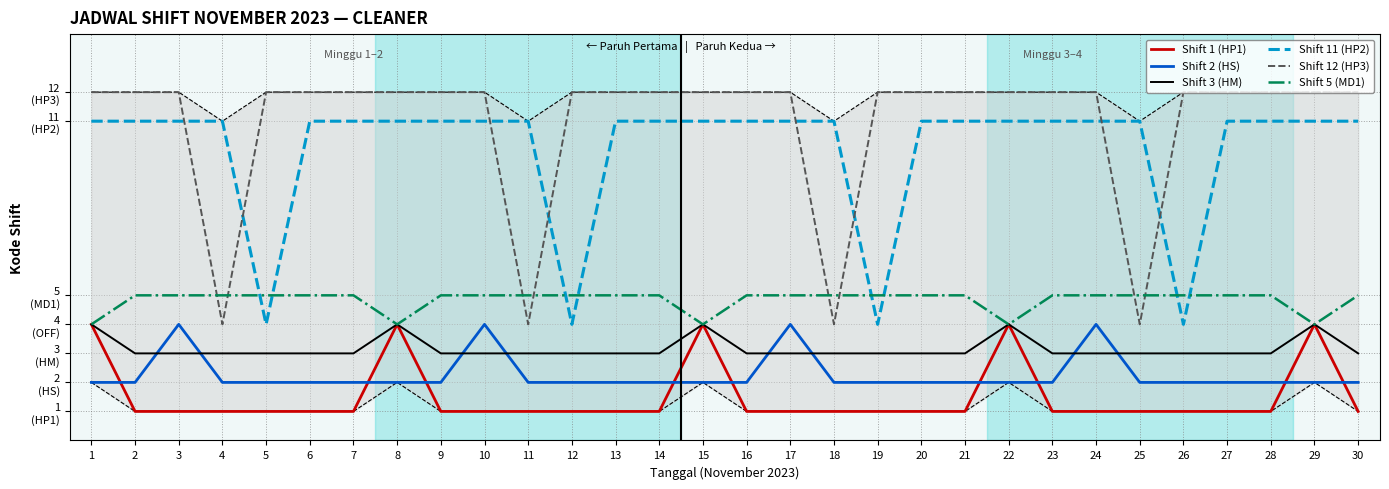

Rank the series by their maximum value, from highest to lowest.

Shift 12 (HP3), Shift 11 (HP2), Shift 5 (MD1), Shift 1 (HP1), Shift 2 (HS), Shift 3 (HM)